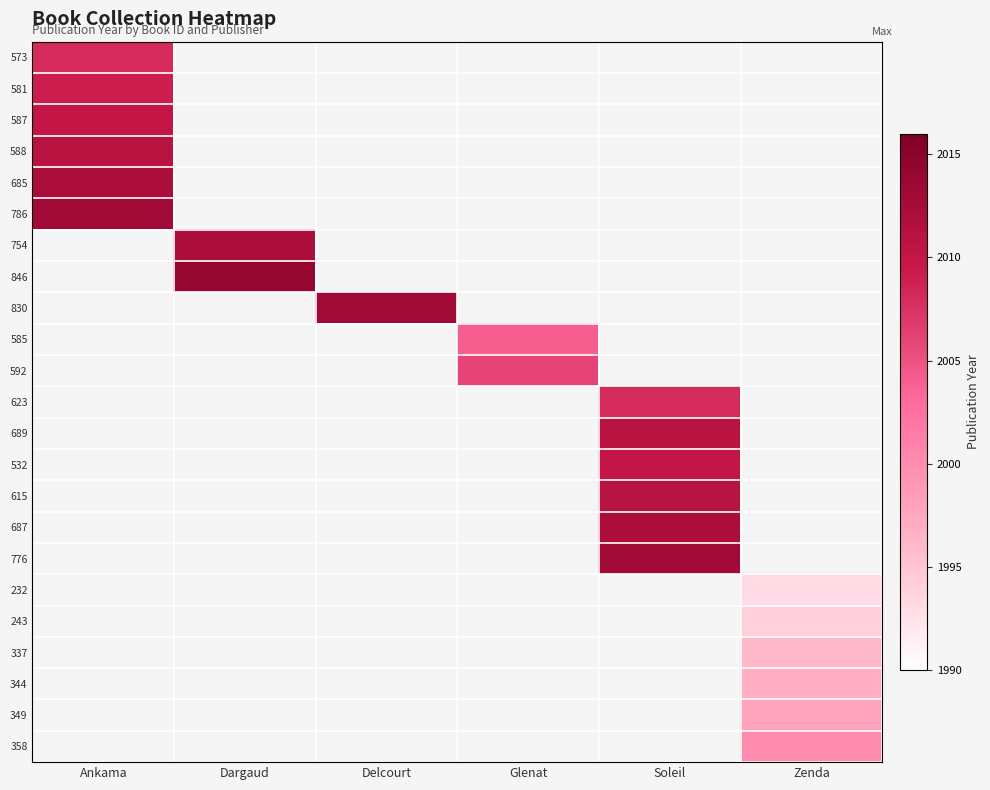

How many series are shown in this chart?

23